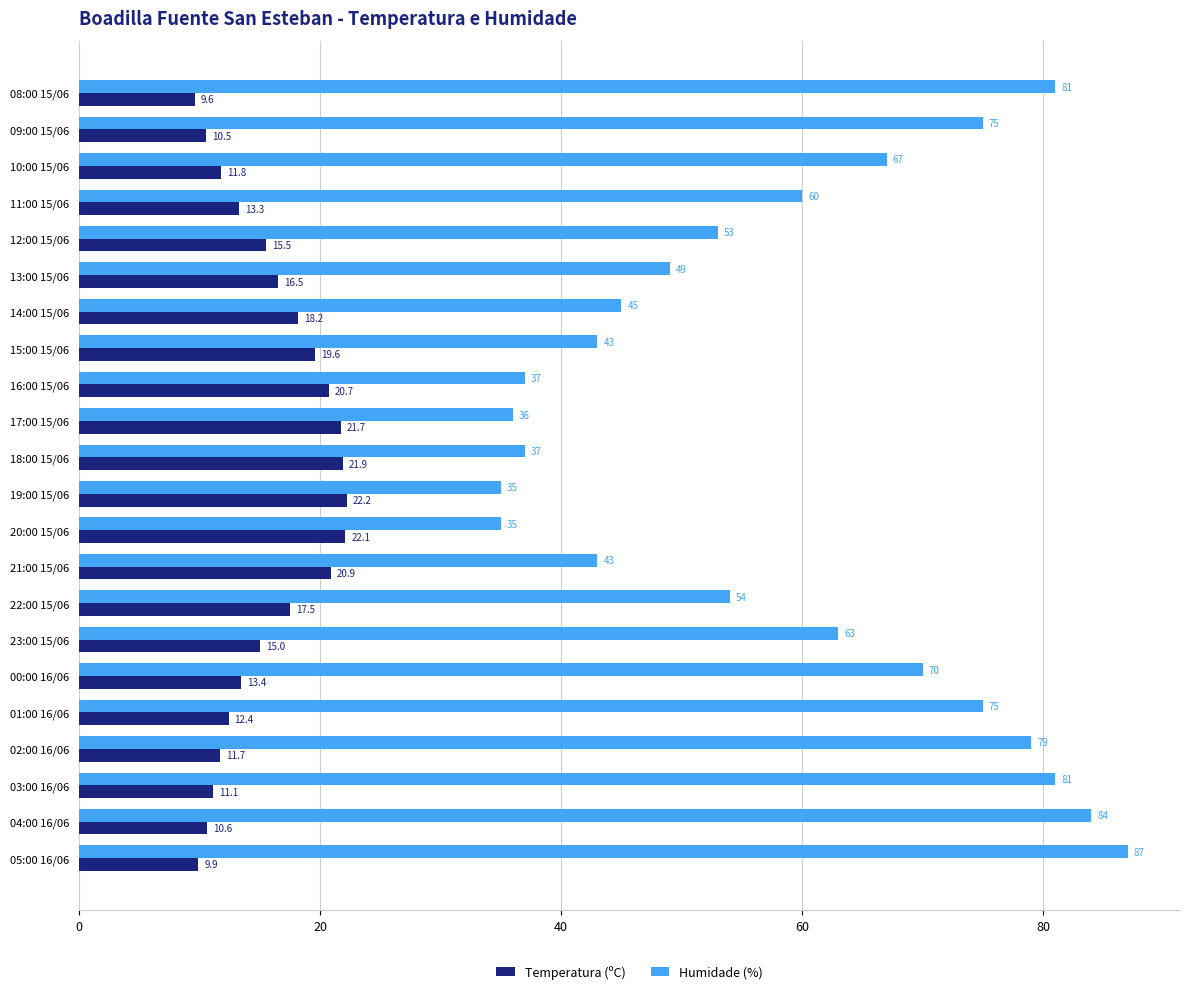

True or false: Humidade (%) has a value of 28.8 at 13:00 15/06.

False